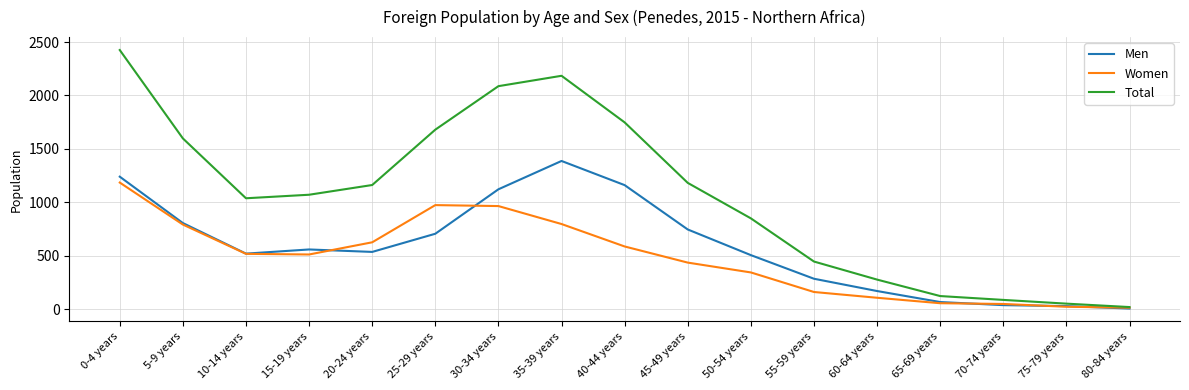

Which category has the highest value across all series?

0-4 years